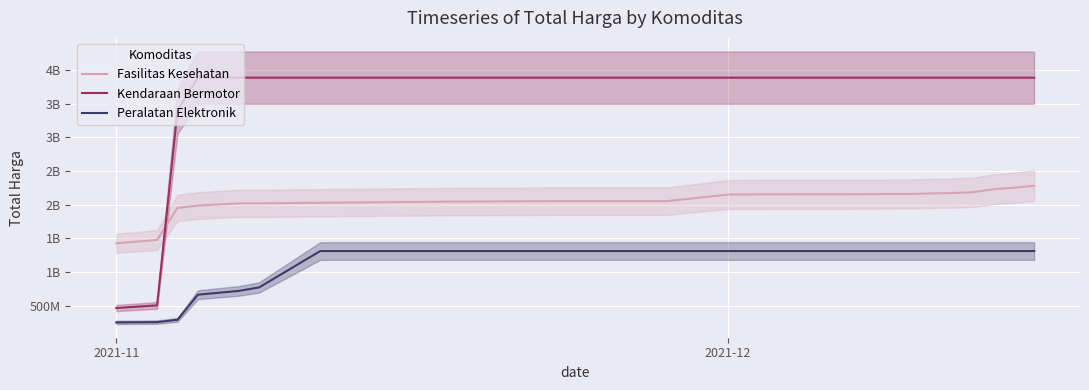

What is the difference between the second highest and minimum values in the Fasilitas Kesehatan series?

827357285